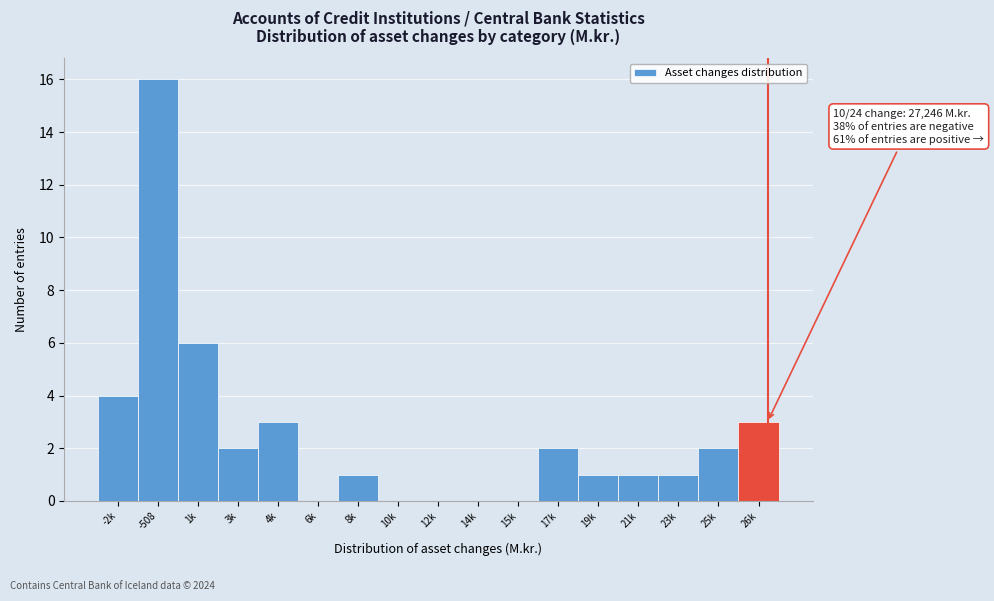

Reading right to left, transcribe all the data shown in this chart.

26k=3	25k=2	23k=1	21k=1	19k=1	17k=2	15k=0	14k=0	12k=0	10k=0	8k=1	6k=0	4k=3	3k=2	1k=6	-508=16	-2k=4